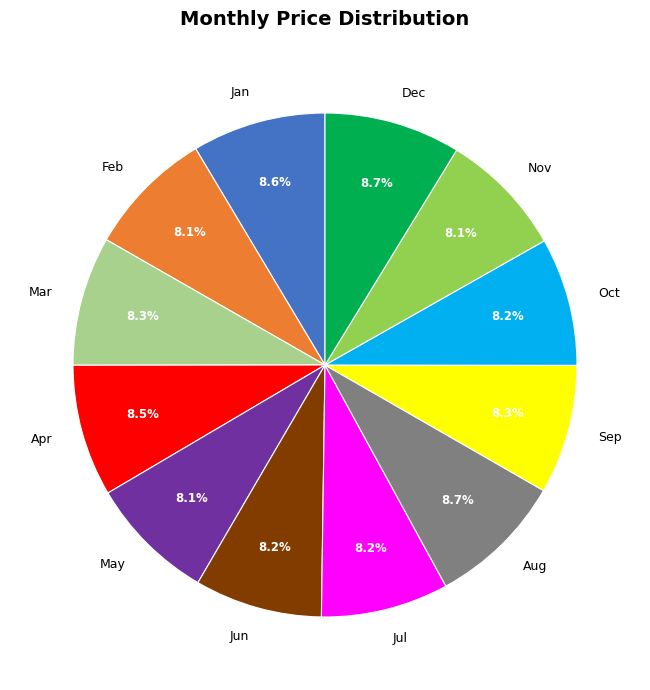

Does Jun account for over 50% of the chart?

No